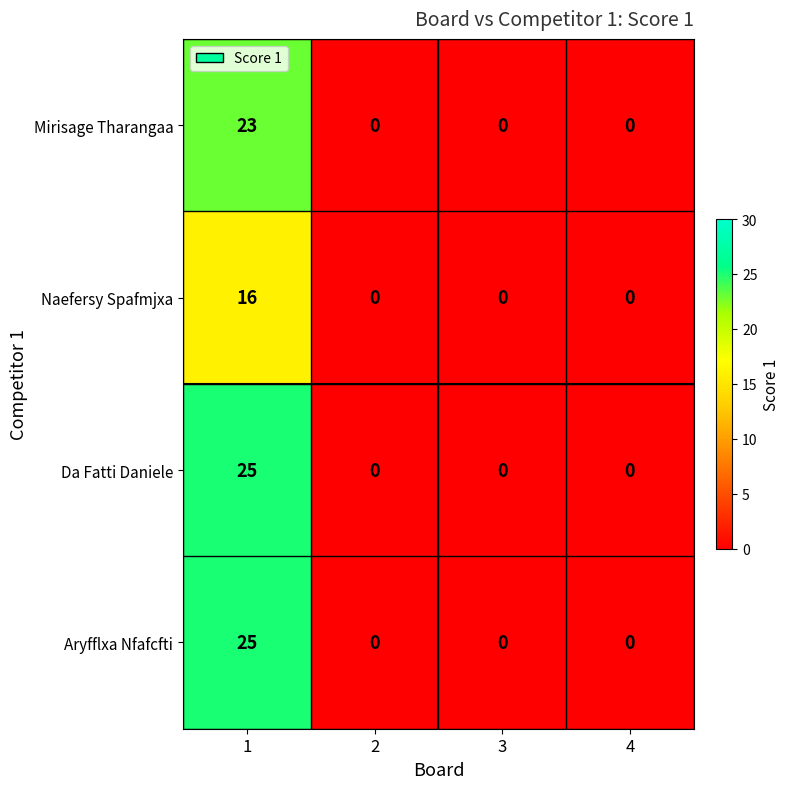

Reading left to right, extract all data points from this chart.

Mirisage Tharangaa: 23	0	0	0
Naefersy Spafmjxa: 16	0	0	0
Da Fatti Daniele: 25	0	0	0
Aryfflxa Nfafcfti: 25	0	0	0